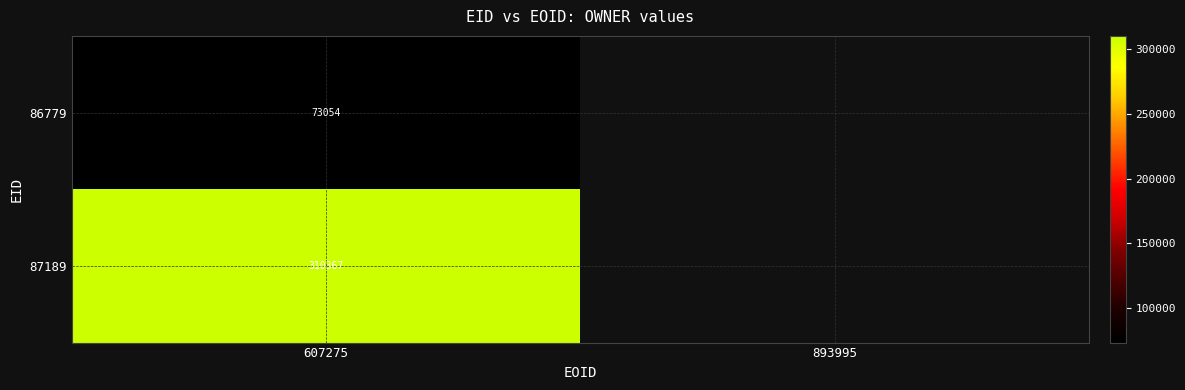

Which has a higher value, 607275 or 893995?

607275